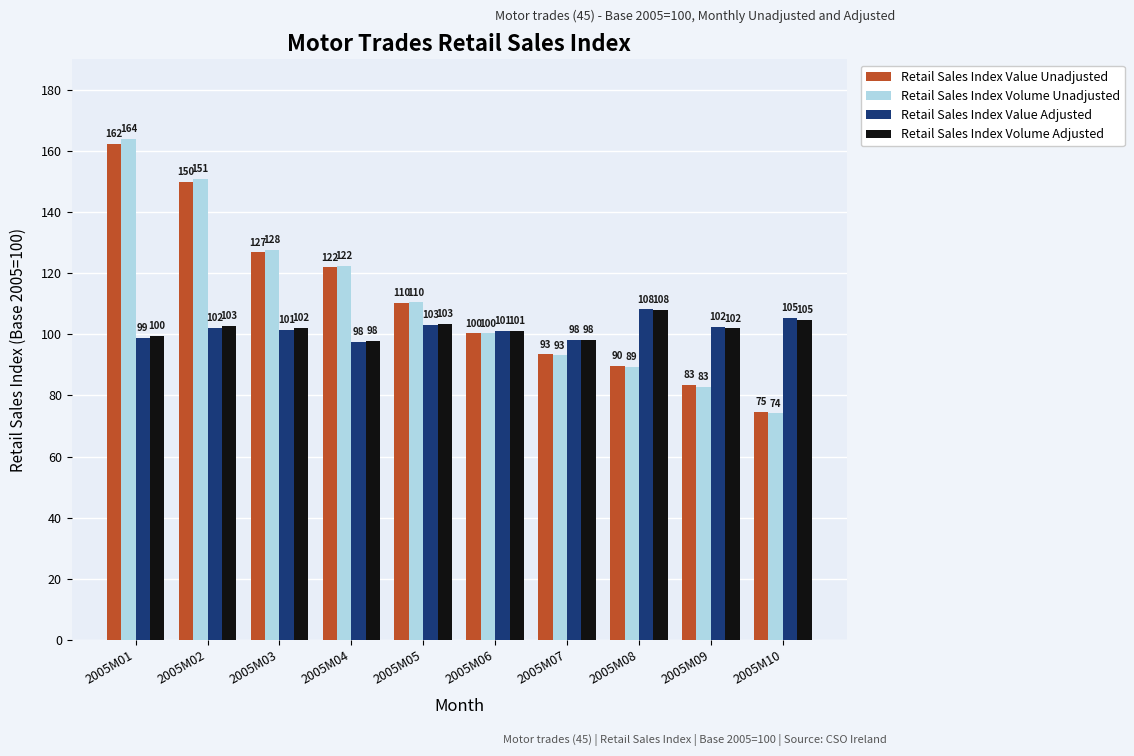

Which category has the lowest value across all series?

2005M10